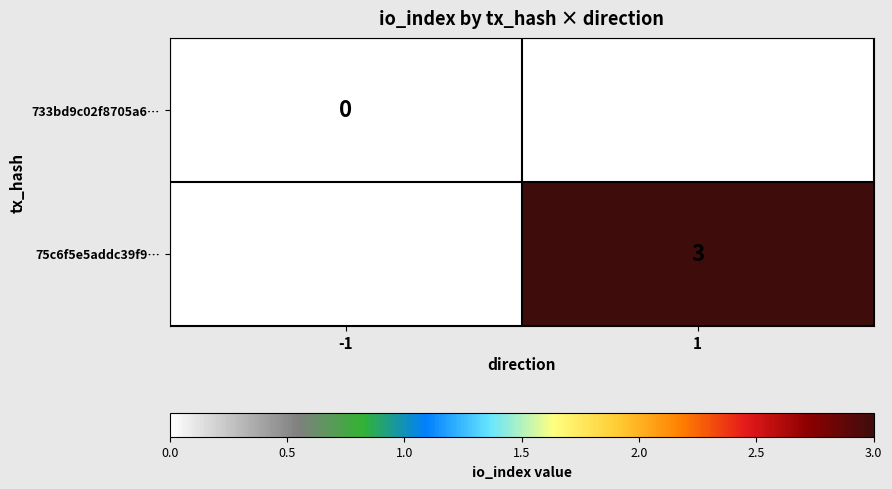

Is the value of 75c6f5e5addc39f9… at 1 greater than the value of 733bd9c02f8705a6… at -1?

Yes